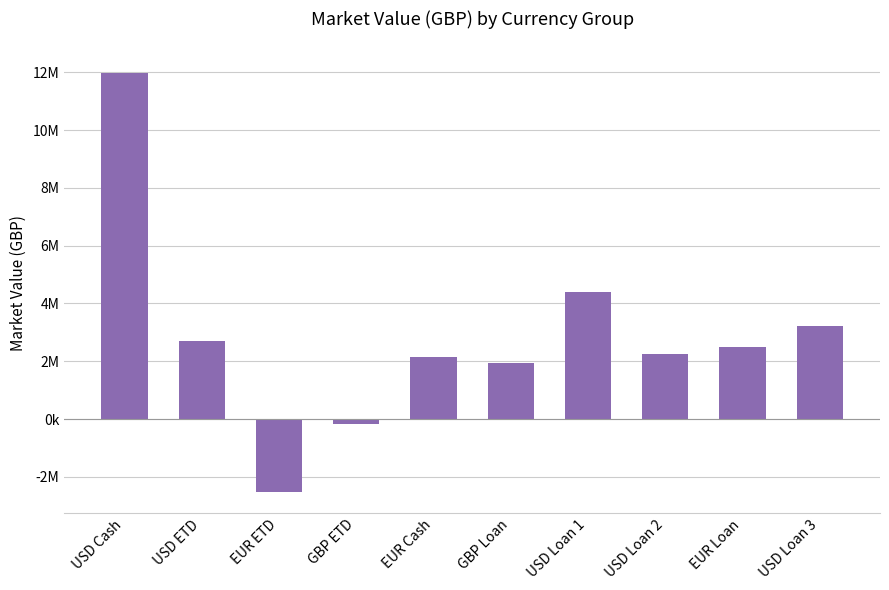

Which has a higher value, EUR Loan or EUR Cash?

EUR Loan